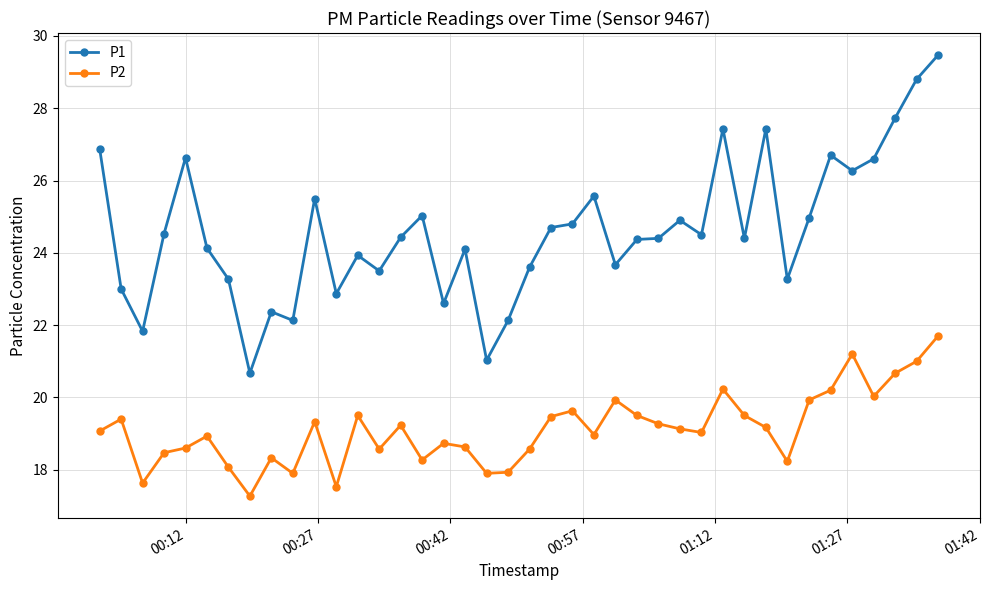

At how many categories does at least one series exceed 17?

40